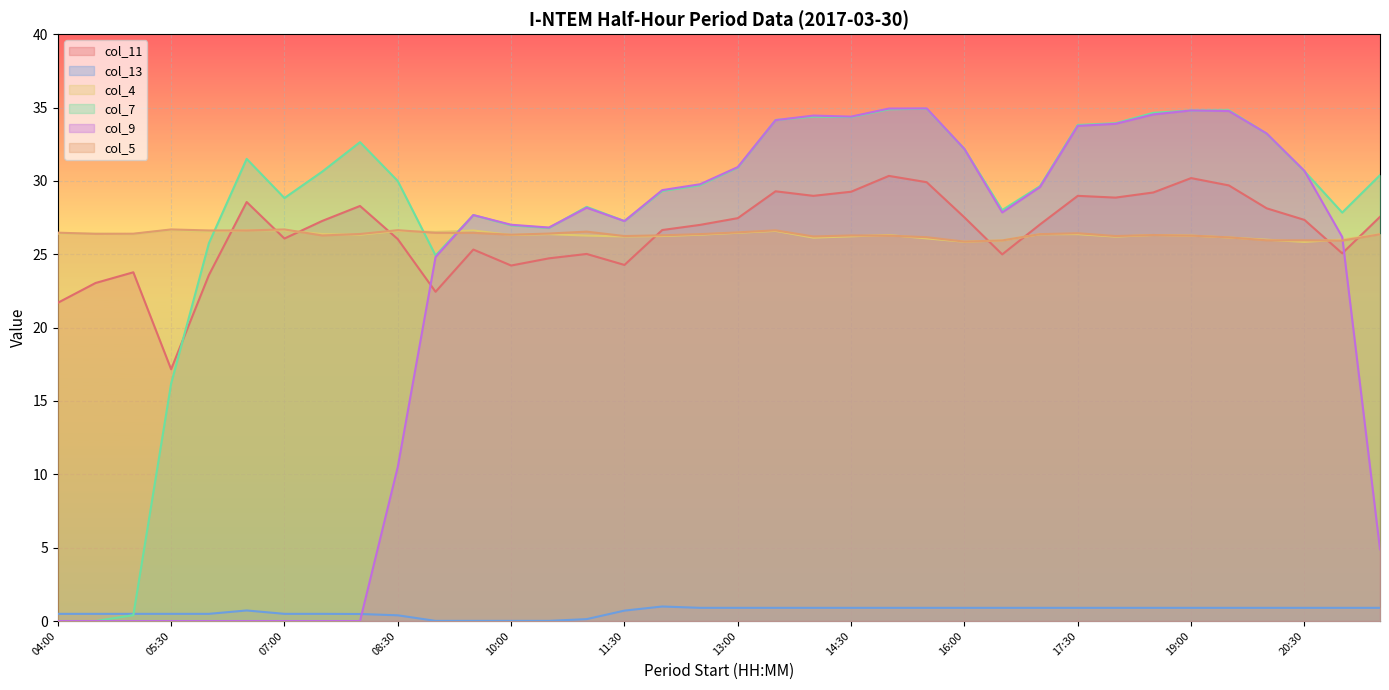

What is the total value across all series at 09:30?

133.8